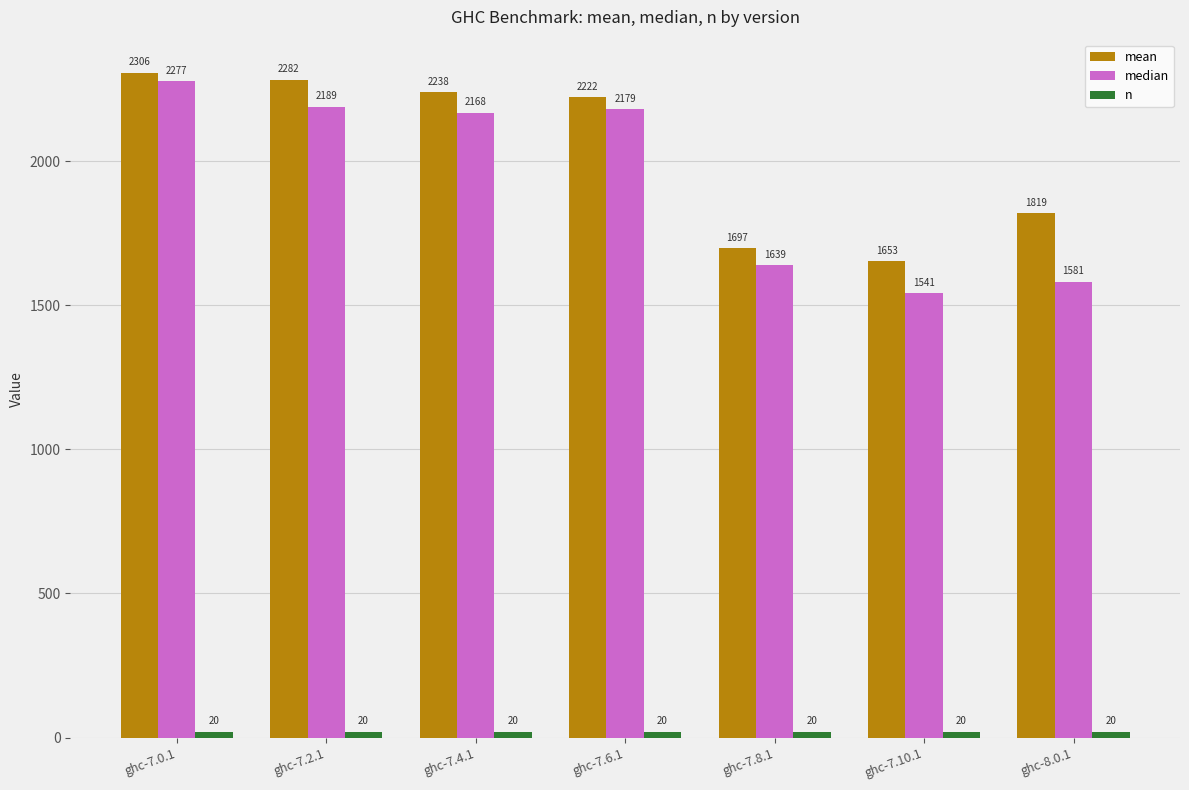

What is the total value across all series at ghc-7.2.1?

4490.5